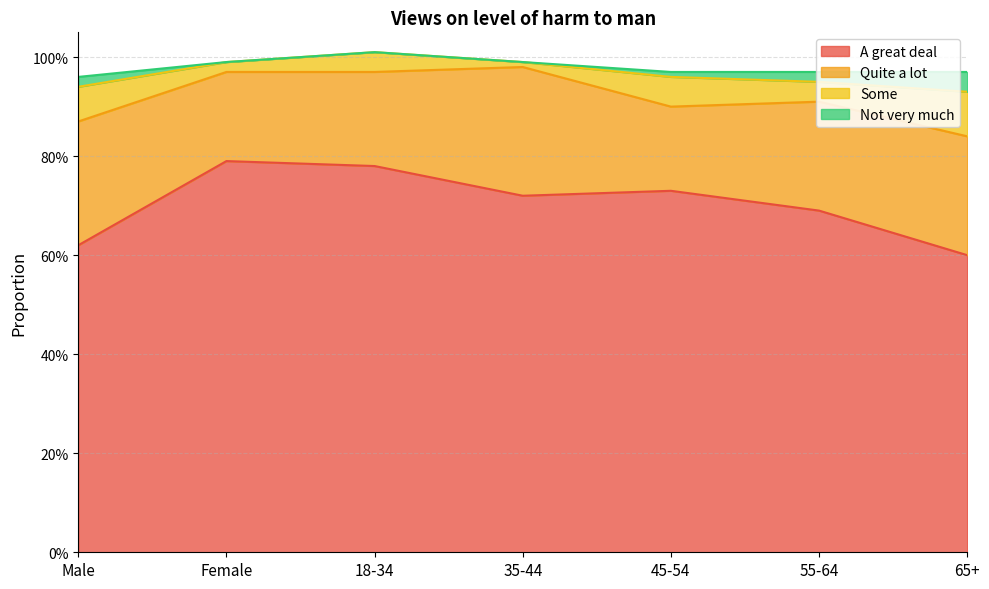

Which series has the largest range (max minus min)?

A great deal